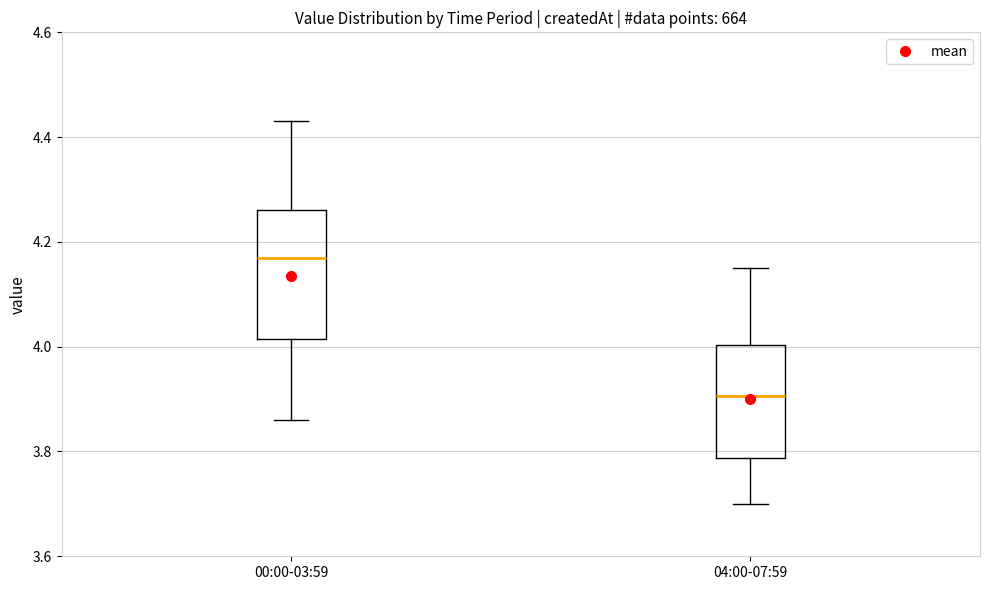

Where does the median line of the box for 04:00-07:59 sit on the y-axis? The values are not printed on the chart, so give them approximately, as read against the axis.

3.90